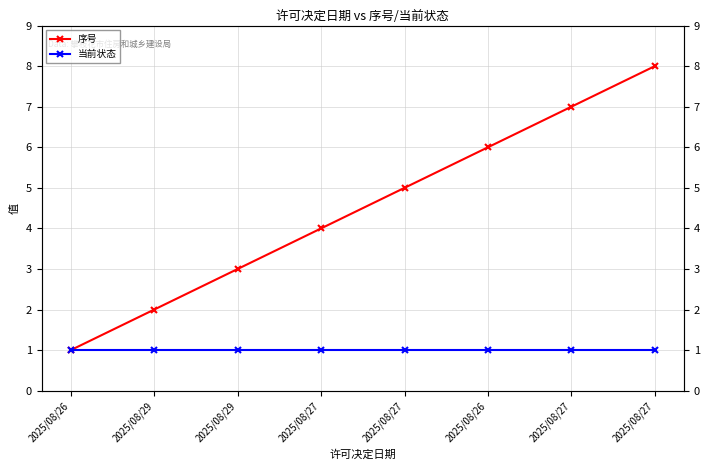

At how many categories does at least one series exceed 3?

5